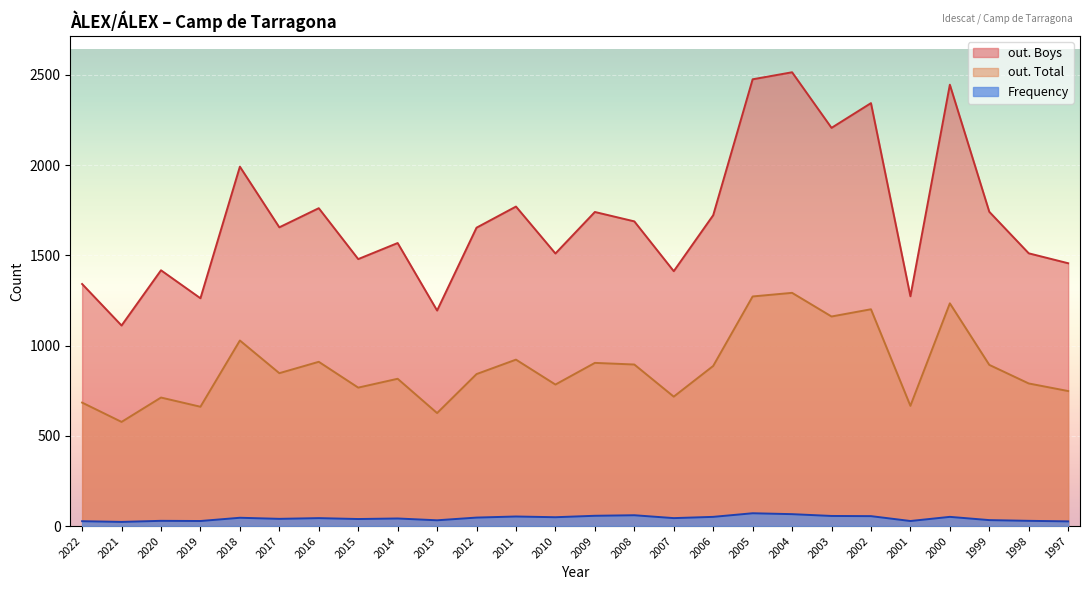

At which label is Frequency closest to 47?

2012